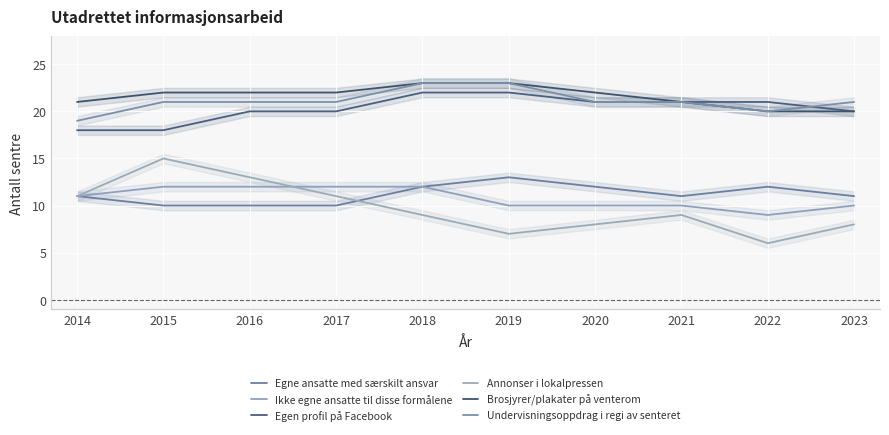

What is the average value of the Brosjyrer/plakater på venterom series?

22